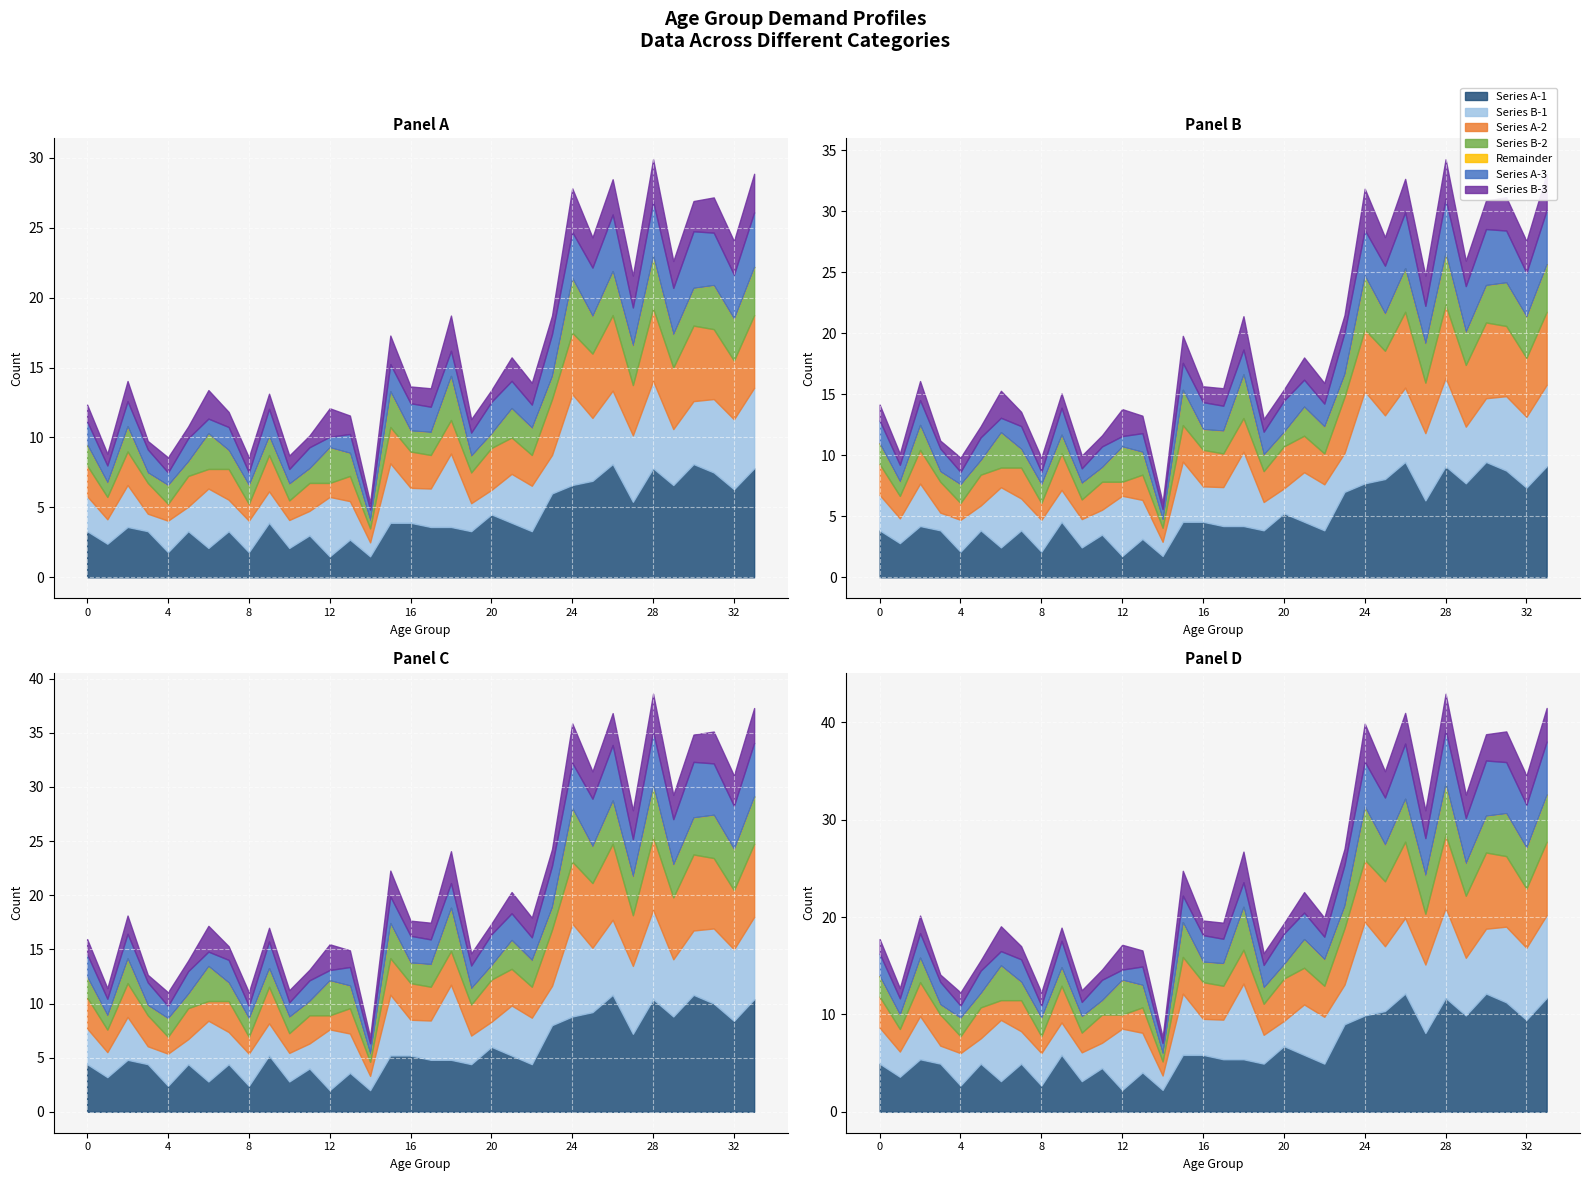

Rank the categories by Total value from highest to lowest.

28, 33, 24, 26, 31, 30, 25, 32, 29, 27, 18, 23, 15, 21, 2, 6, 22, 16, 17, 9, 12, 20, 0, 7, 13, 19, 5, 11, 3, 1, 4, 8, 10, 14